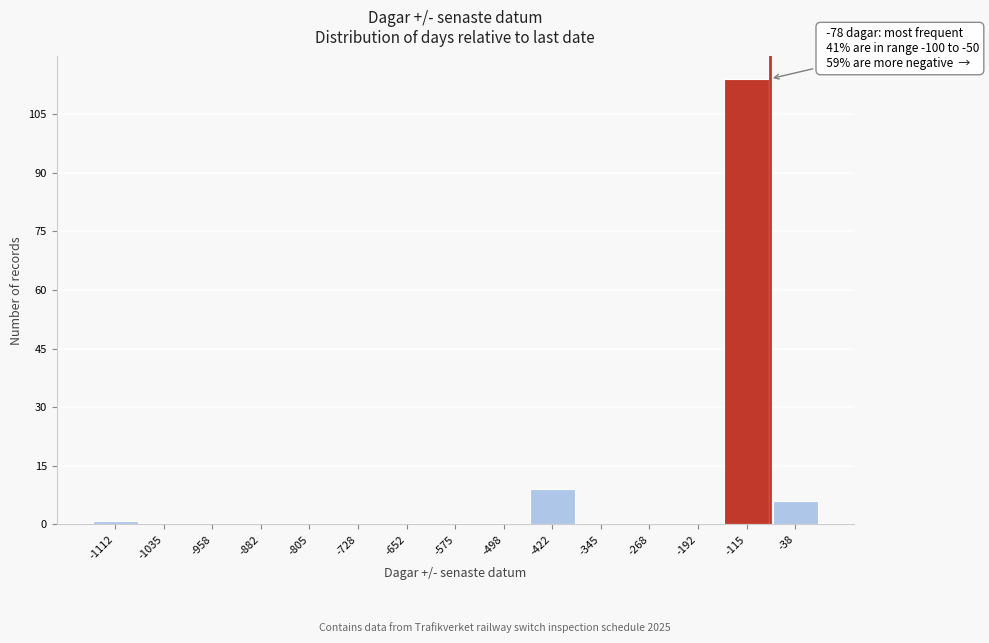

Over which range of the x-axis is the bar tallest?

-150 to -80